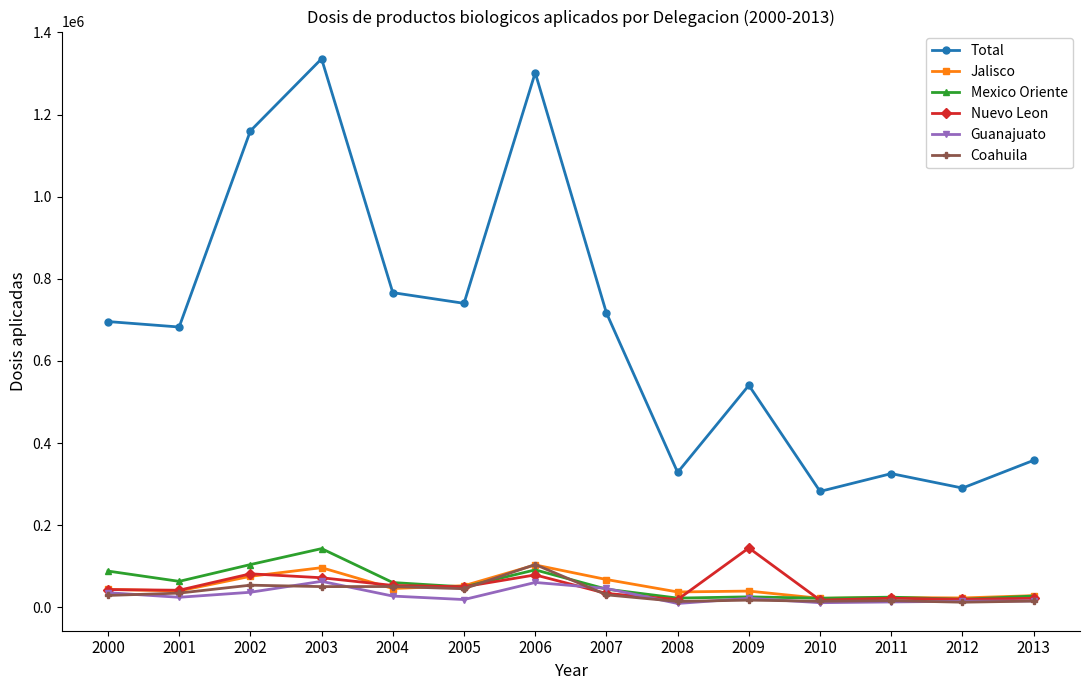

Which series has the largest range (max minus min)?

Total